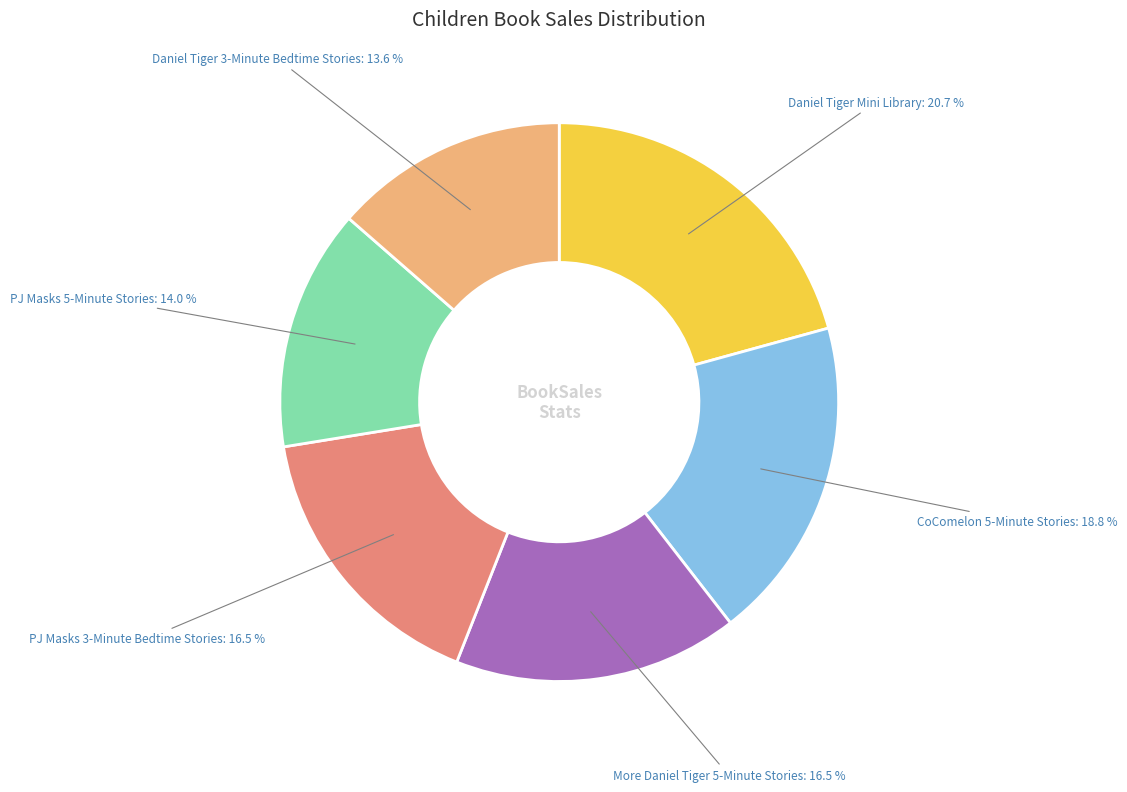

How many slices are in this pie chart?

6